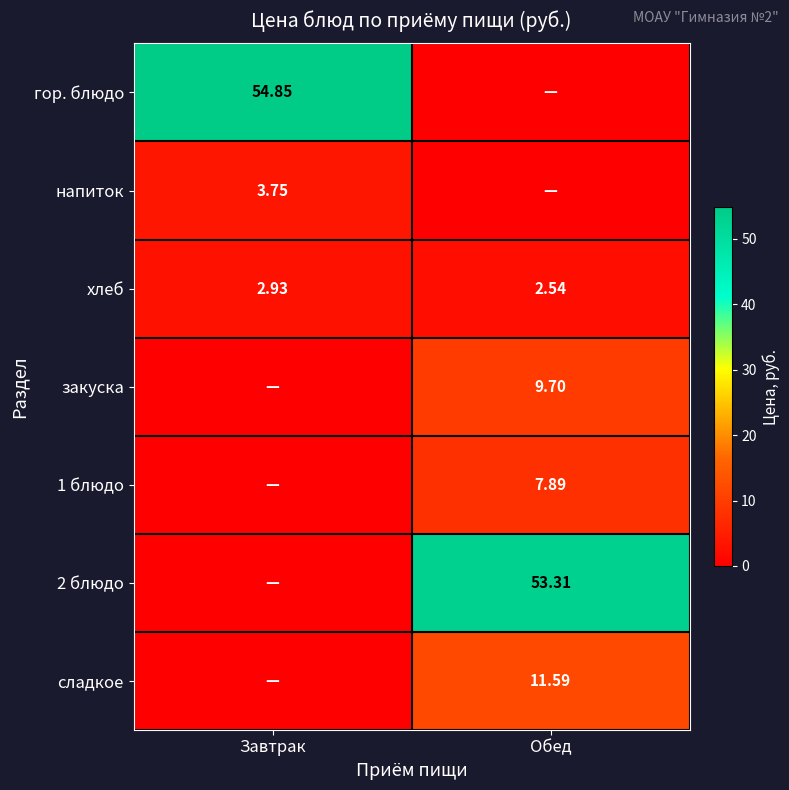

At which category is the sum across all series the highest?

Обед